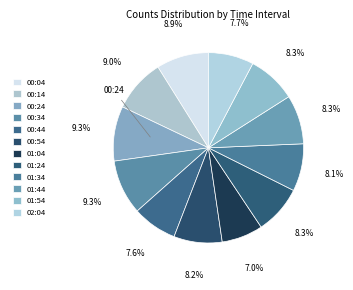

To the nearest percent, what is the combined percentage of 00:04 and 02:04?

17%